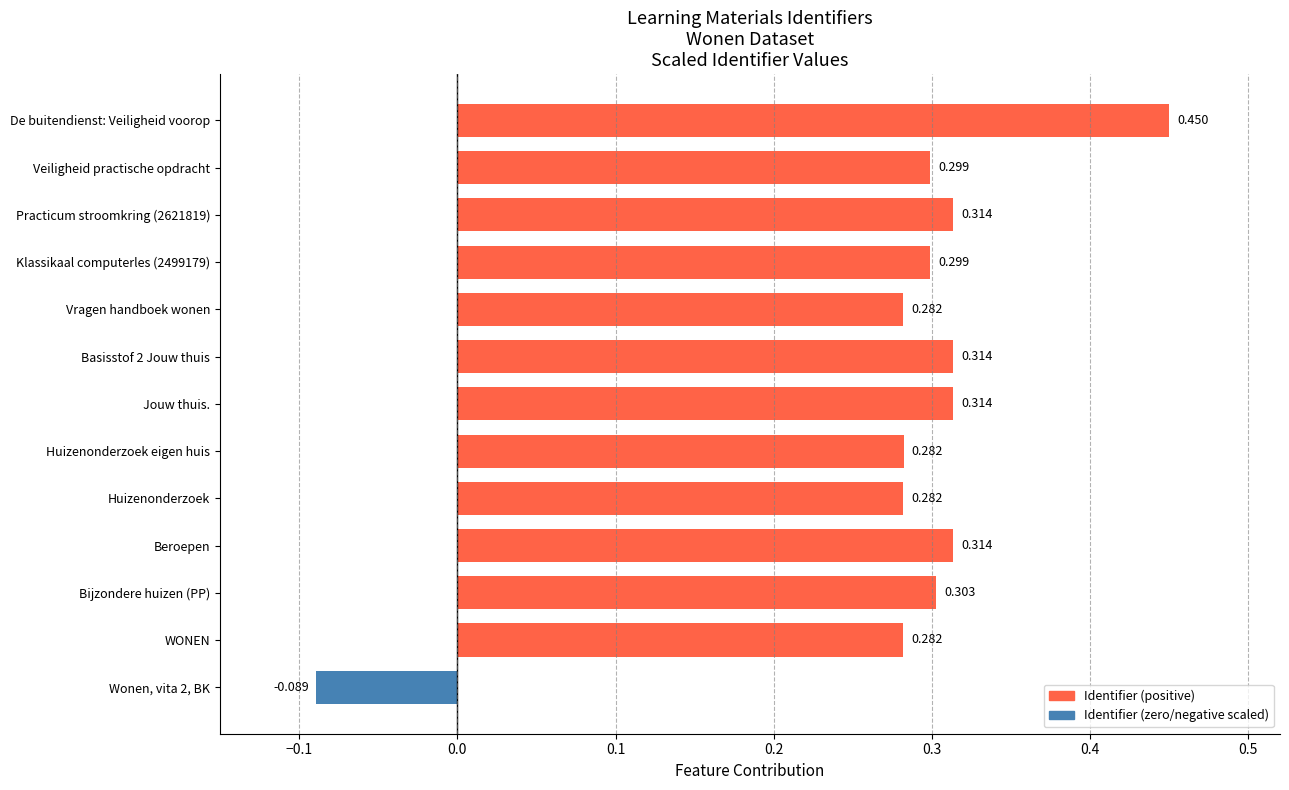

At which category does the chart reach its peak across all series?

De buitendienst: Veiligheid voorop